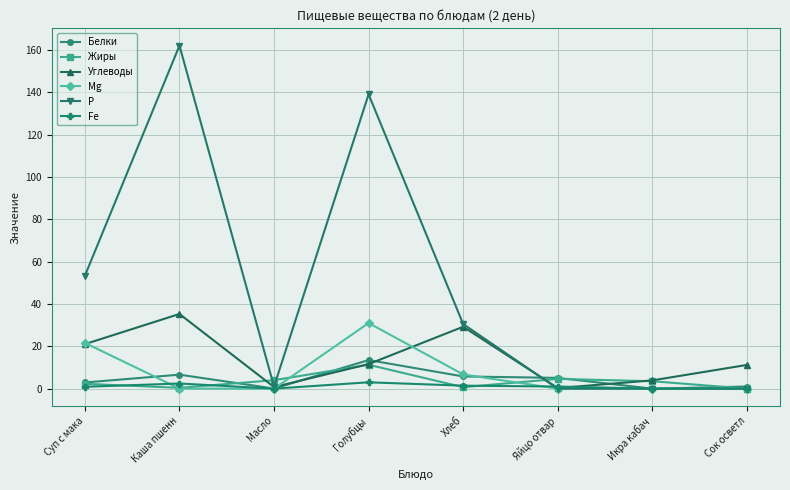

In Углеводы, how many points are higher than both neighbors (excluding endpoints)?

2